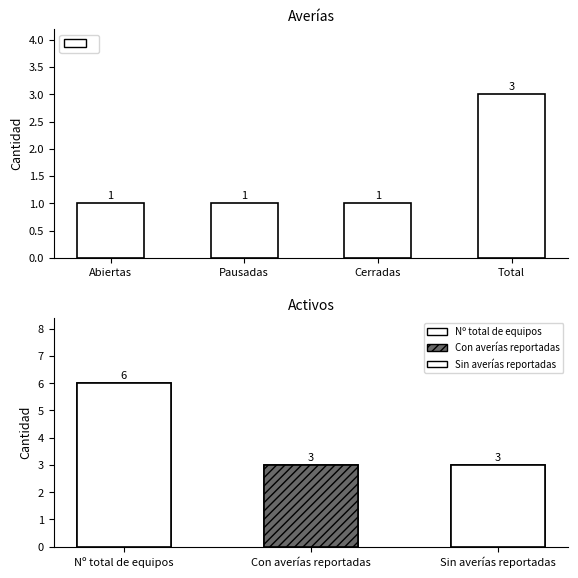

Which category has the highest value across all series?

Total